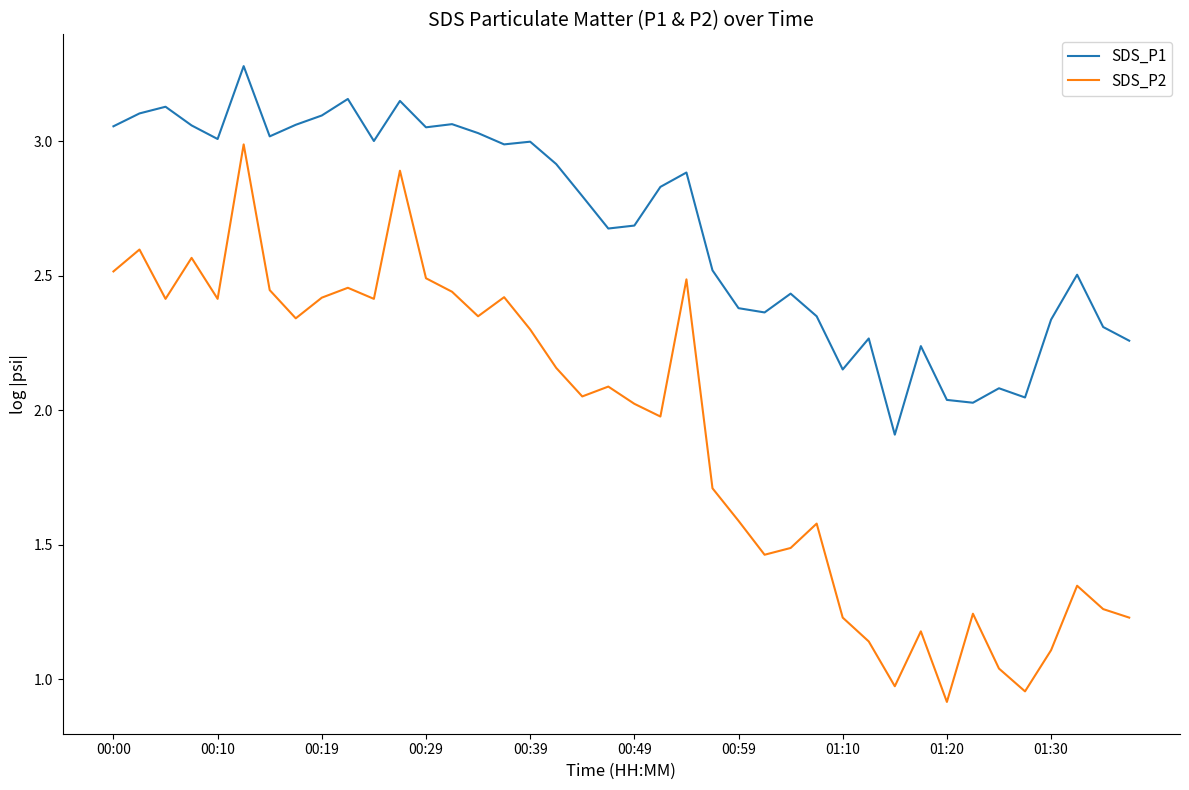

What is the sum of all SDS_P2 values?

76.7